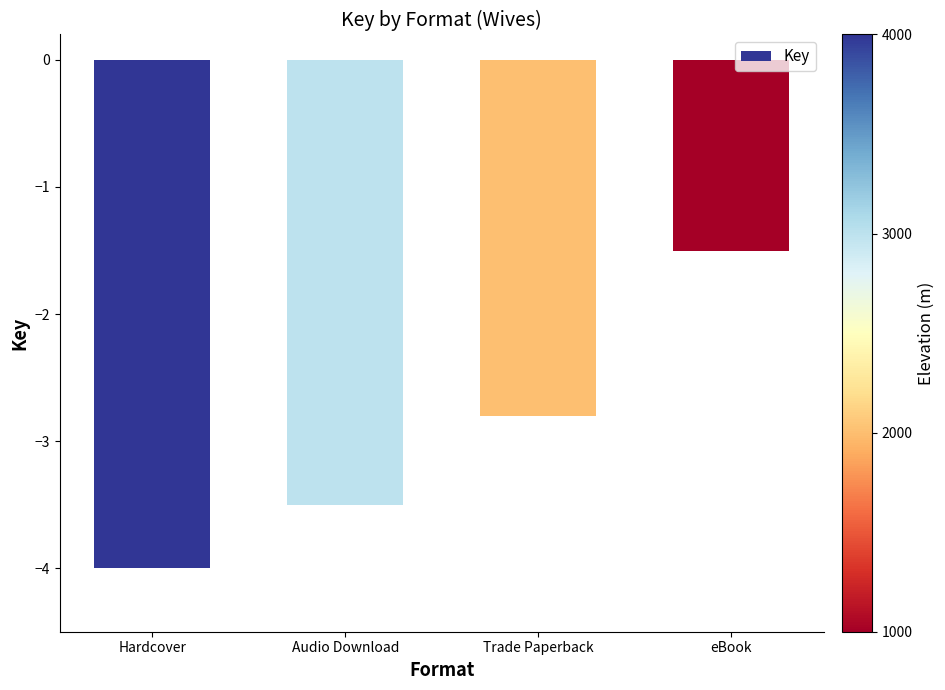

The chart shows a value of -4.0 at Hardcover. True or false?

True